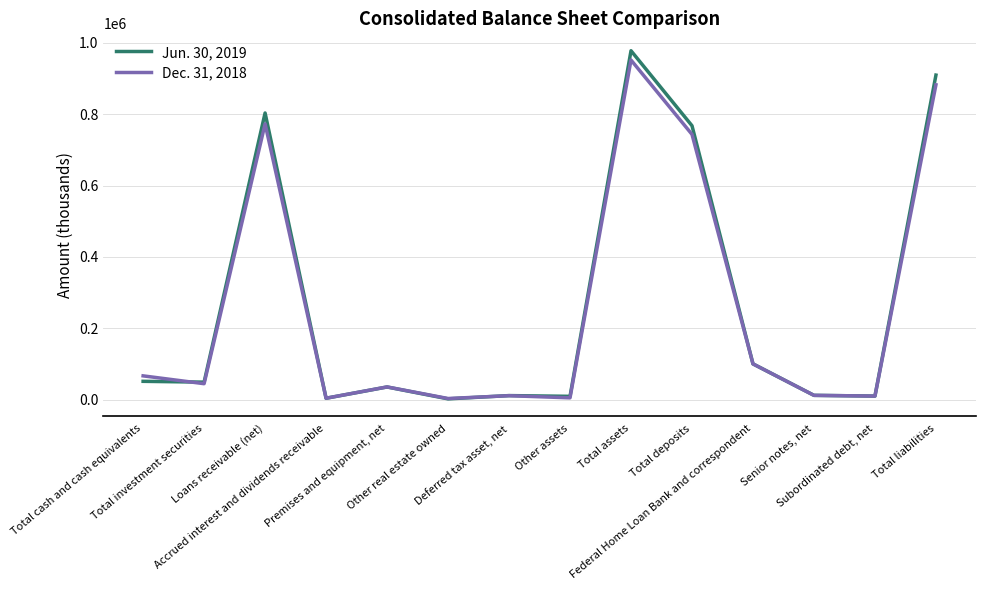

At how many categories does at least one series exceed 305921?

4